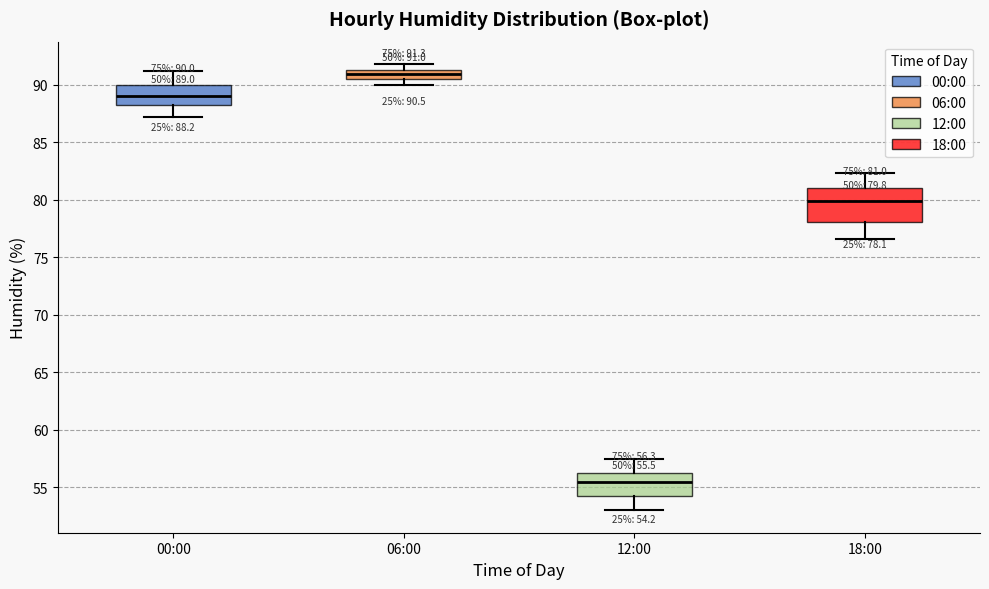

Which box is the tallest, from its lower edge to its upper edge?

18:00